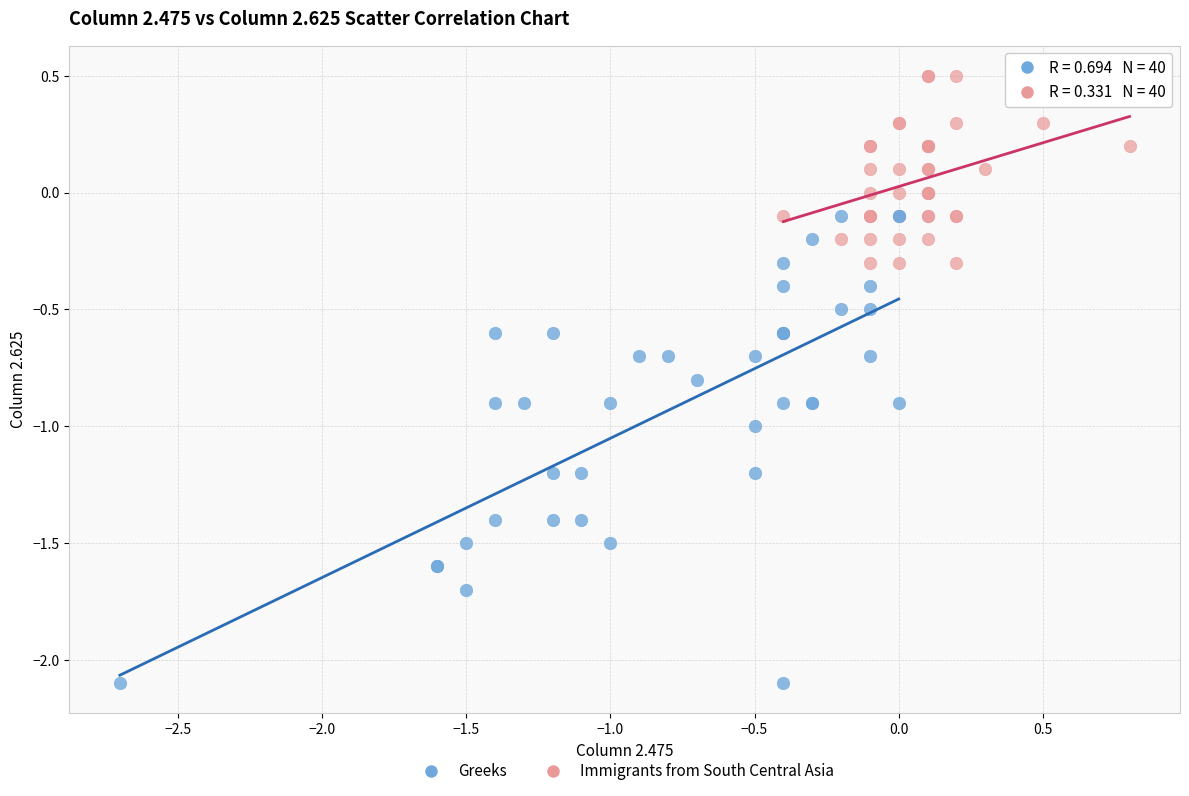

What are all the series names shown in the legend?

Greeks, Immigrants from South Central Asia